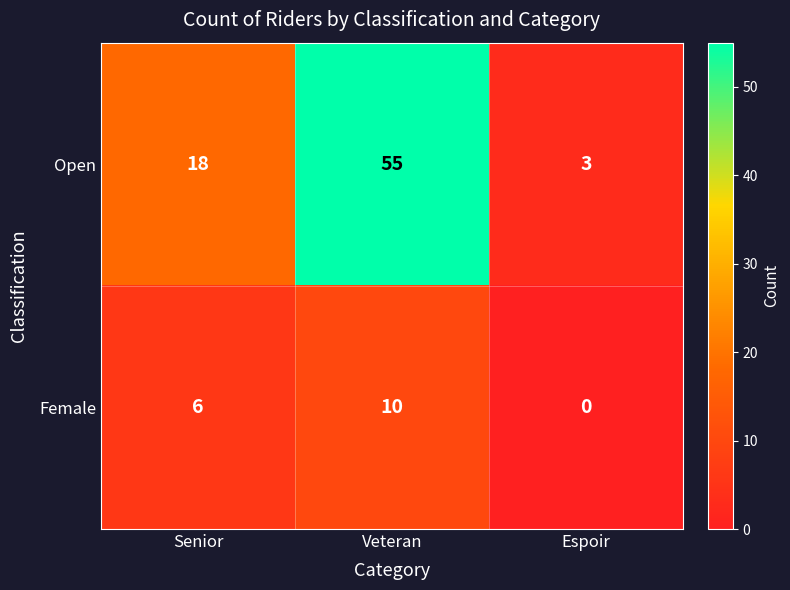

Reading left to right, what are all the values shown in this chart?

Open: 18	55	3
Female: 6	10	0